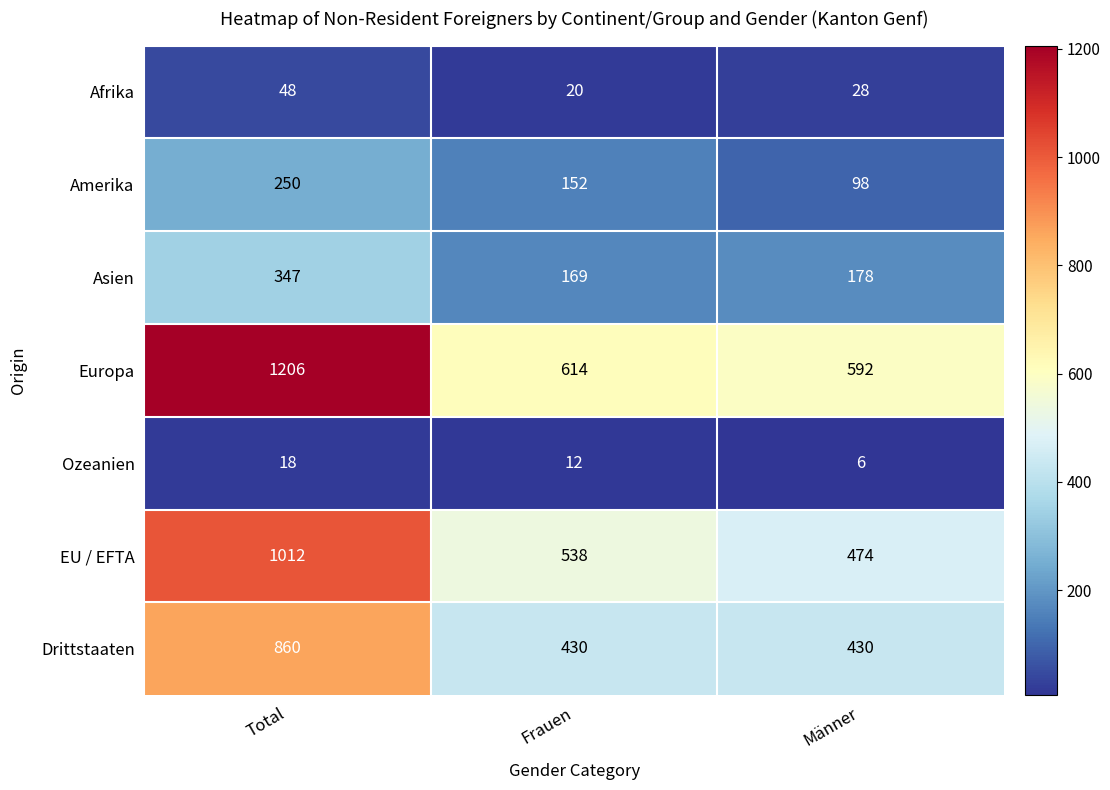

Reading right to left, transcribe all the data shown in this chart.

Afrika: Männer=28	Frauen=20	Total=48
Amerika: Männer=98	Frauen=152	Total=250
Asien: Männer=178	Frauen=169	Total=347
Europa: Männer=592	Frauen=614	Total=1206
Ozeanien: Männer=6	Frauen=12	Total=18
EU / EFTA: Männer=474	Frauen=538	Total=1012
Drittstaaten: Männer=430	Frauen=430	Total=860